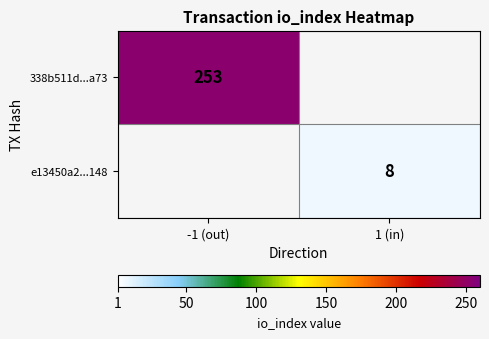

The e13450a2...148 series shows 11 at 1 (in). True or false?

False